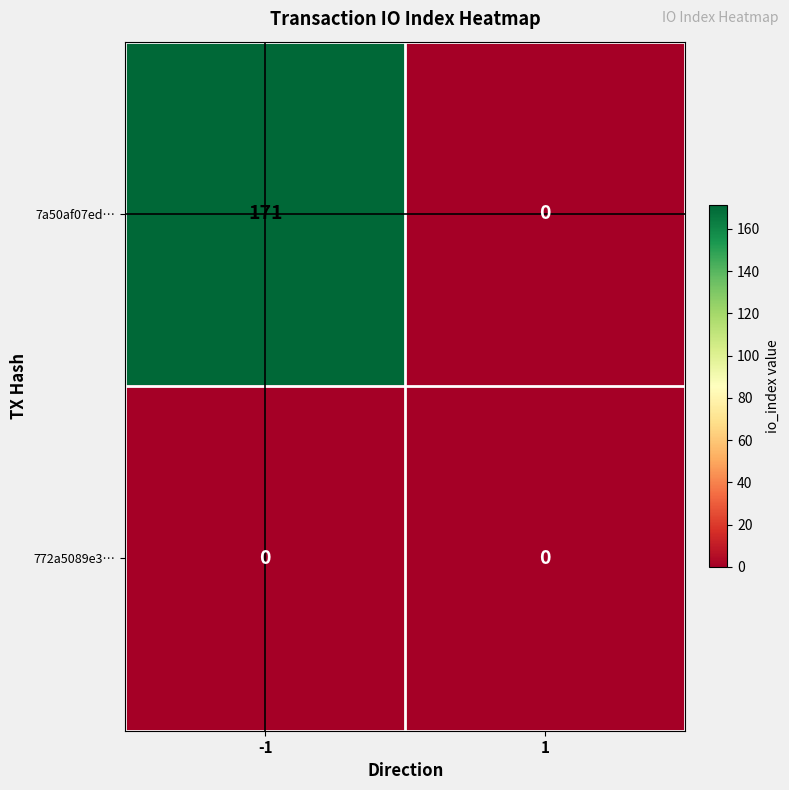

Reading left to right, list all the values displayed in this chart.

7a50af07ed…: 171	0
772a5089e3…: 0	0